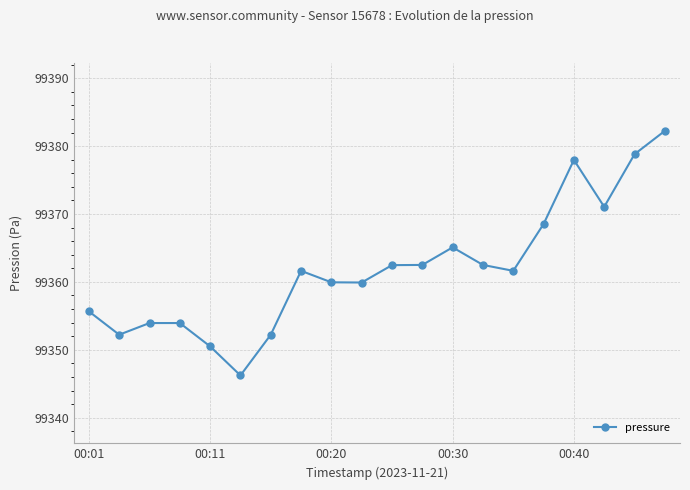

What is the value of the 19th point from the left?

99378.8